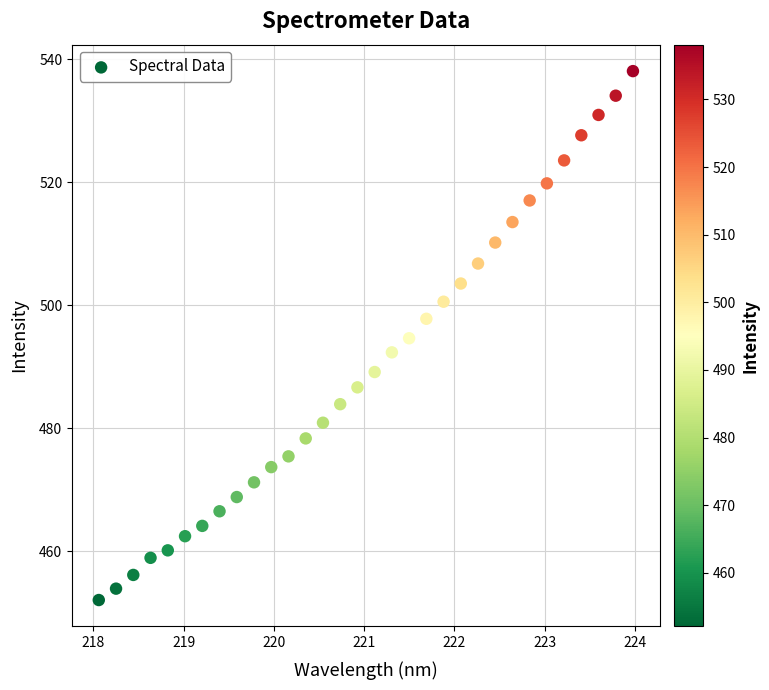

What is the range of Y values (max minus min)?

86.0